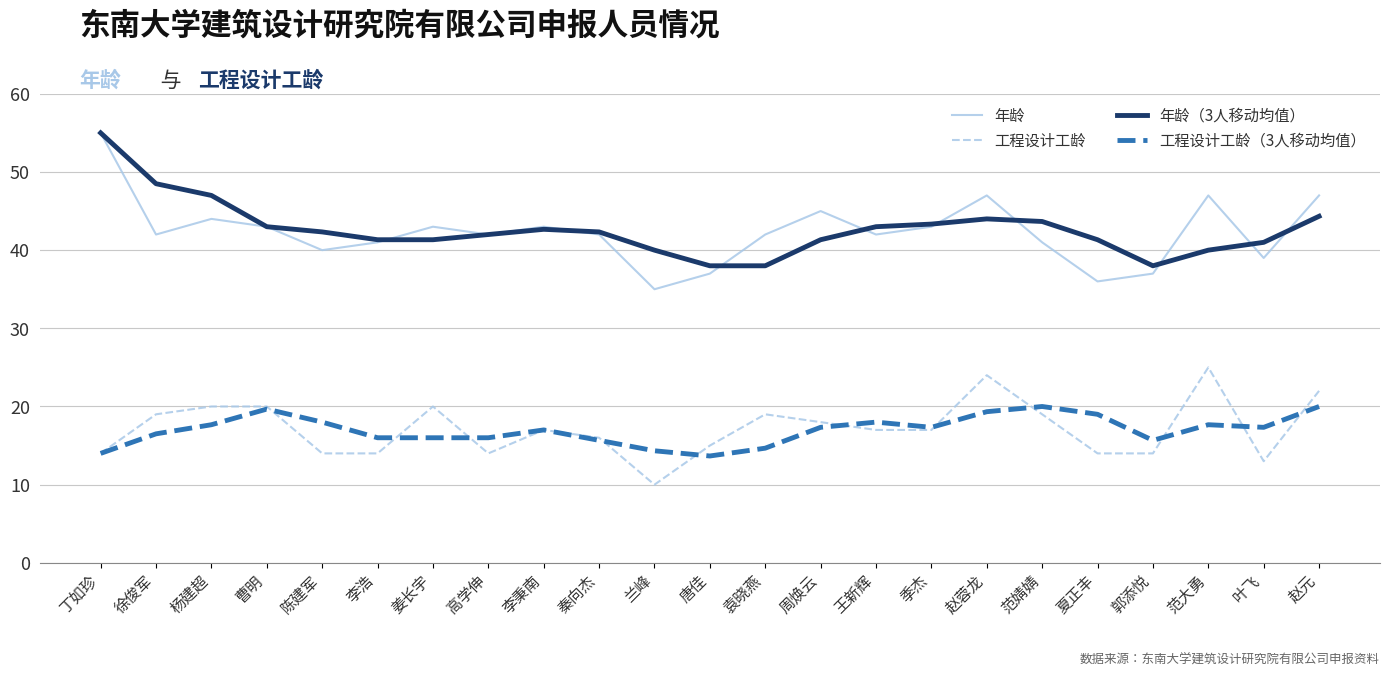

Reading right to left, list all the values displayed in this chart.

年龄: 赵元=47.0	叶飞=39.0	范大勇=47.0	郭添悦=37.0	夏正丰=36.0	范婧婧=41.0	赵蓉龙=47.0	季杰=43.0	王新辉=42.0	周焕云=45.0	袁晓燕=42.0	唐佳=37.0	兰峰=35.0	秦向杰=42.0	李秉南=43.0	高学伸=42.0	姜长宇=43.0	李浩=41.0	陈建军=40.0	曹明=43.0	杨建超=44.0	徐俊军=42.0	丁如珍=55.0
工程设计工龄: 赵元=22.0	叶飞=13.0	范大勇=25.0	郭添悦=14.0	夏正丰=14.0	范婧婧=19.0	赵蓉龙=24.0	季杰=17.0	王新辉=17.0	周焕云=18.0	袁晓燕=19.0	唐佳=15.0	兰峰=10.0	秦向杰=16.0	李秉南=17.0	高学伸=14.0	姜长宇=20.0	李浩=14.0	陈建军=14.0	曹明=20.0	杨建超=20.0	徐俊军=19.0	丁如珍=14.0
年龄（3人移动均值）: 赵元=44.3	叶飞=41.0	范大勇=40.0	郭添悦=38.0	夏正丰=41.3	范婧婧=43.7	赵蓉龙=44.0	季杰=43.3	王新辉=43.0	周焕云=41.3	袁晓燕=38.0	唐佳=38.0	兰峰=40.0	秦向杰=42.3	李秉南=42.7	高学伸=42.0	姜长宇=41.3	李浩=41.3	陈建军=42.3	曹明=43.0	杨建超=47.0	徐俊军=48.5	丁如珍=55.0
工程设计工龄（3人移动均值）: 赵元=20.0	叶飞=17.3	范大勇=17.7	郭添悦=15.7	夏正丰=19.0	范婧婧=20.0	赵蓉龙=19.3	季杰=17.3	王新辉=18.0	周焕云=17.3	袁晓燕=14.7	唐佳=13.7	兰峰=14.3	秦向杰=15.7	李秉南=17.0	高学伸=16.0	姜长宇=16.0	李浩=16.0	陈建军=18.0	曹明=19.7	杨建超=17.7	徐俊军=16.5	丁如珍=14.0